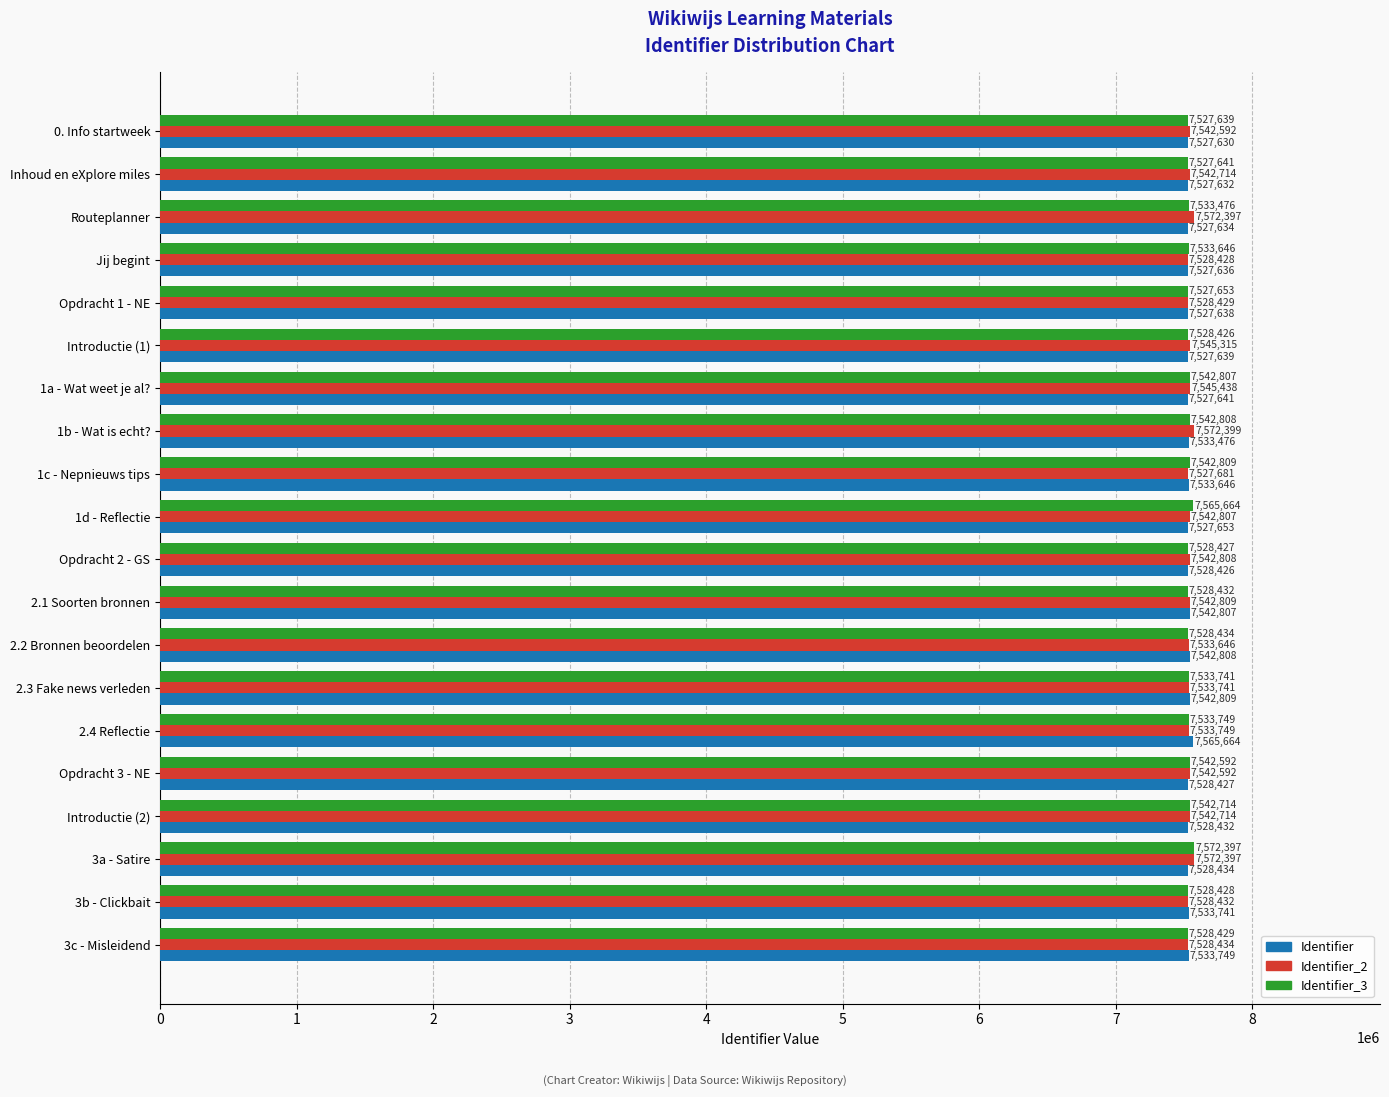

The value of Identifier_3 at 0. Info startweek is 12826301. True or false?

False